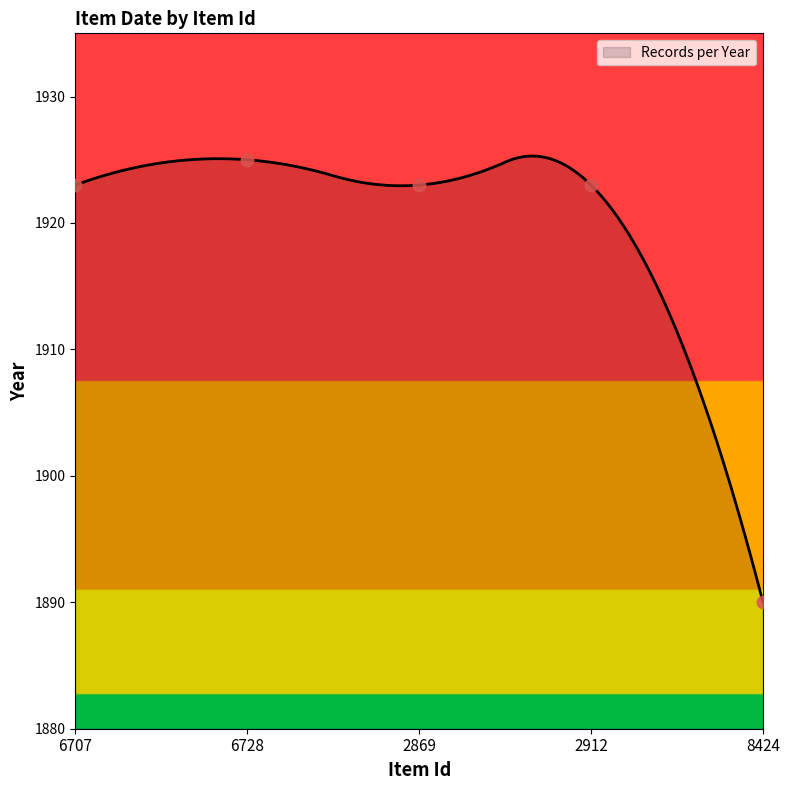

What is the ratio of the value at 8424 to the value at 2869?

1.0